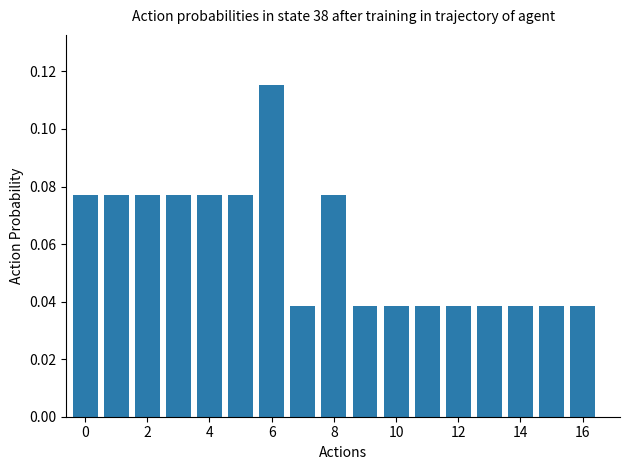

What is the sum of all values?

1.0